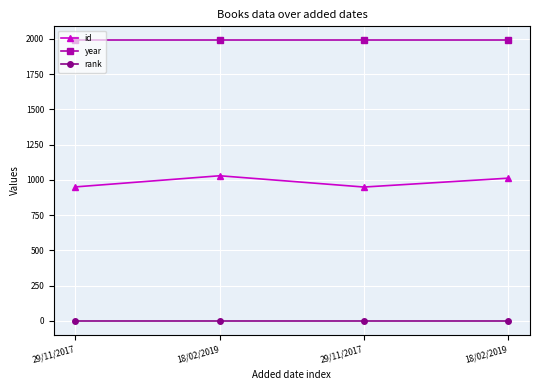

How many data points does each series have?

4